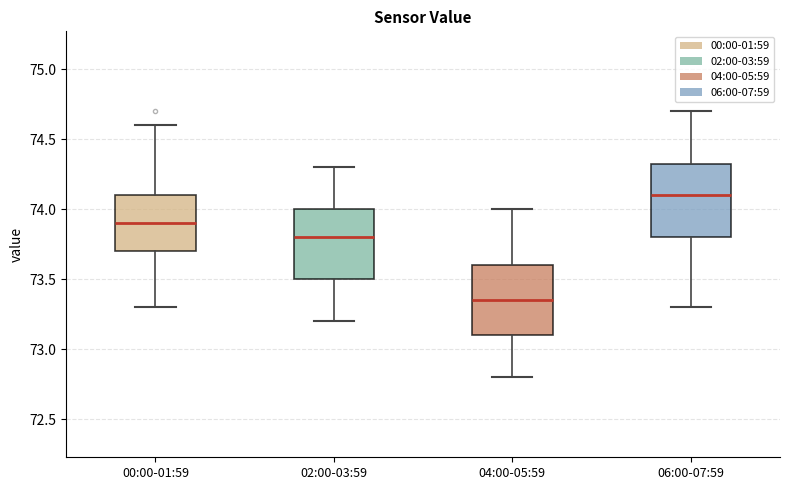

Reading left to right, transcribe this box plot: for each box, give where its median line is, the range the box spans, and where its two whiskers end, as read against the y-axis. The values are not printed on the chart, so give them approximately, as read against the axis.

00:00-01:59: median 73.90, box 73.70 to 74.10, whiskers 73.30 to 74.60
02:00-03:59: median 73.80, box 73.50 to 74.00, whiskers 73.20 to 74.30
04:00-05:59: median 73.35, box 73.10 to 73.60, whiskers 72.80 to 74.00
06:00-07:59: median 74.10, box 73.80 to 74.35, whiskers 73.30 to 74.70